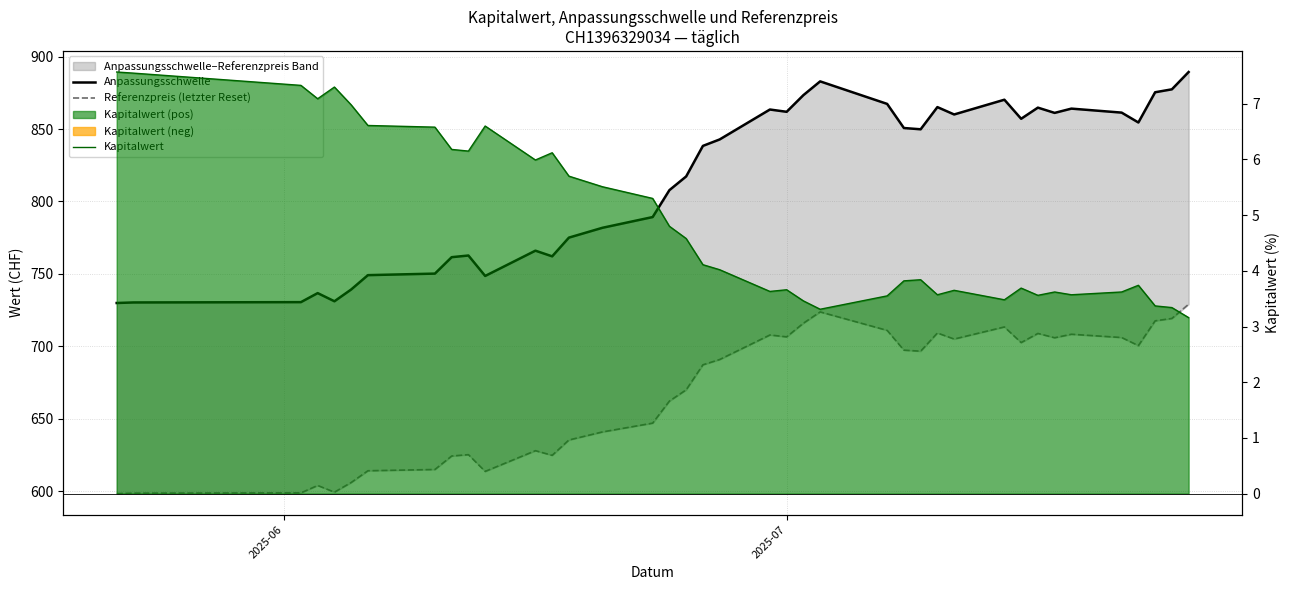

True or false: Kapitalwert and Anpassungsschwelle intersect in this chart.

False